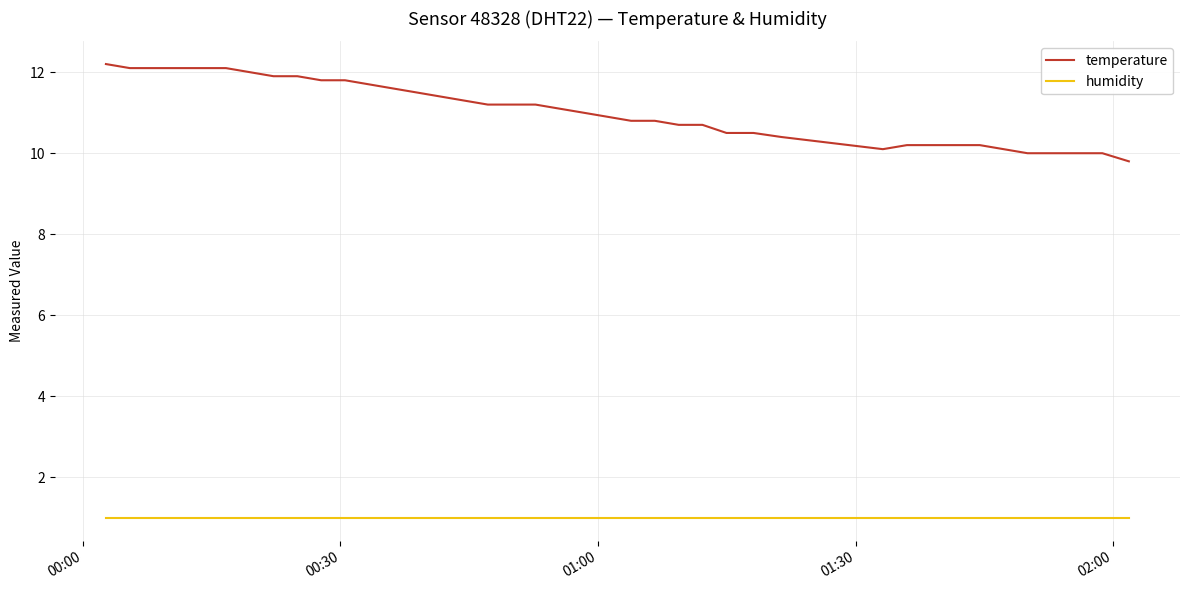

What is the difference between the second highest and second lowest values in the temperature series?

2.1